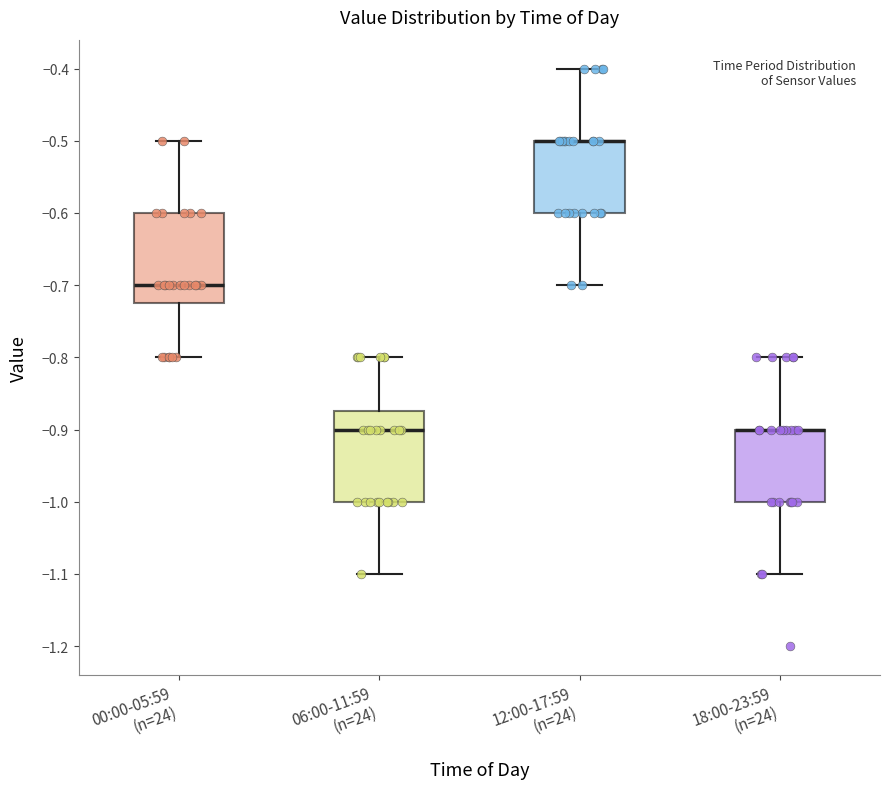

Reading left to right, transcribe this box plot: for each box, give where its median line is, the range the box spans, and where its two whiskers end, as read against the y-axis. The values are not printed on the chart, so give them approximately, as read against the axis.

00:00-05:59 (n=24): median -0.70, box -0.72 to -0.60, whiskers -0.80 to -0.50
06:00-11:59 (n=24): median -0.90, box -1.00 to -0.87, whiskers -1.10 to -0.80
12:00-17:59 (n=24): median -0.50 (drawn on the box's upper edge), box -0.60 to -0.50, whiskers -0.70 to -0.40
18:00-23:59 (n=24): median -0.90 (drawn on the box's upper edge), box -1.00 to -0.90, whiskers -1.10 to -0.80